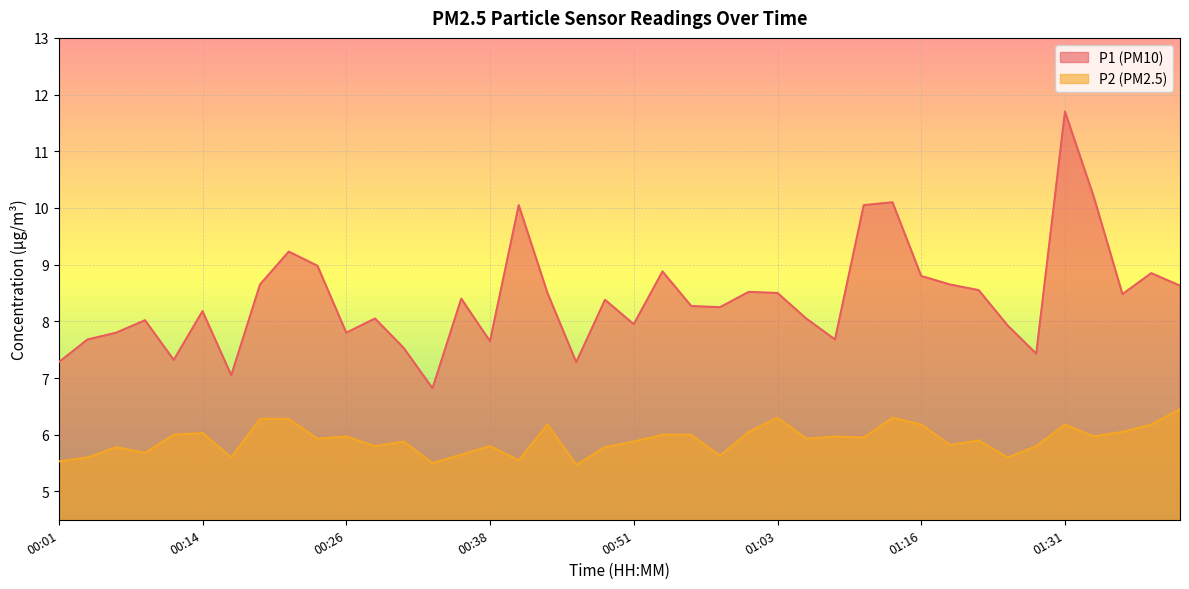

Between 01:41 and 00:31, which is larger?

01:41